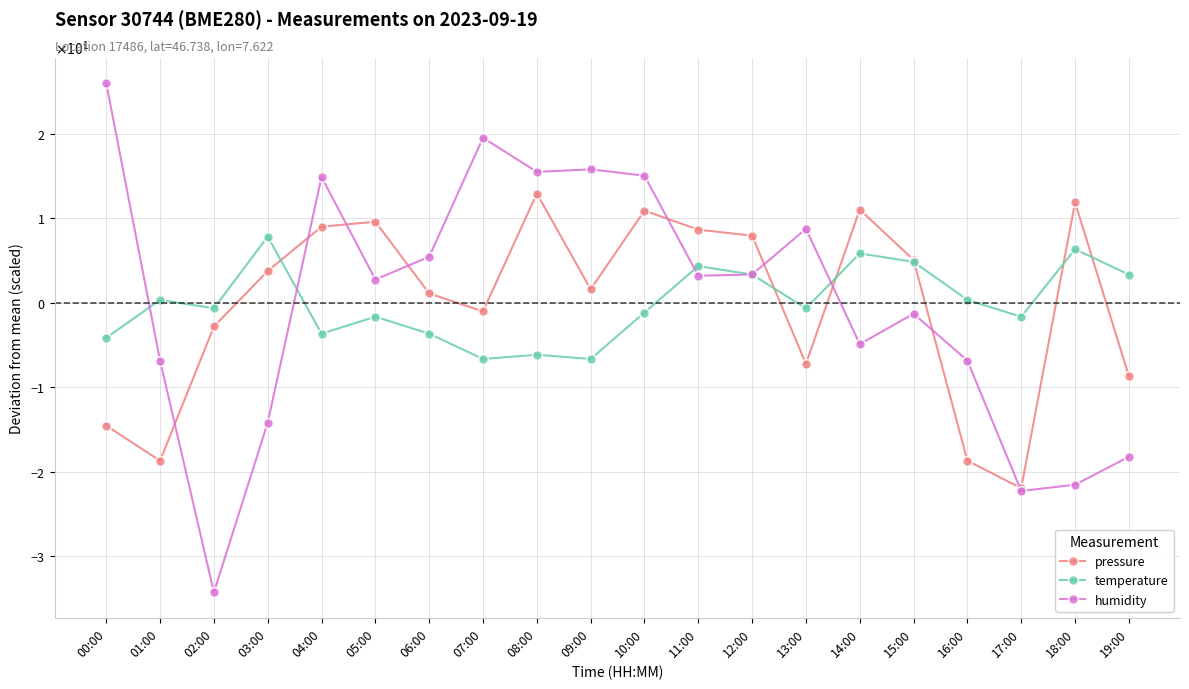

Where is the first local minimum for pressure?

01:00